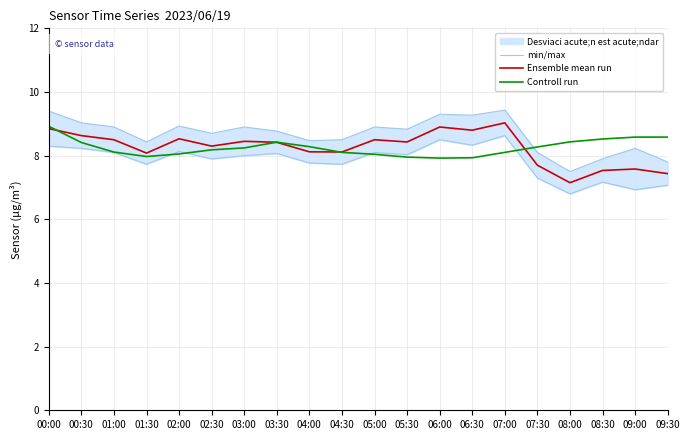

In min/max, how many points are higher than both neighbors (excluding endpoints)?

6